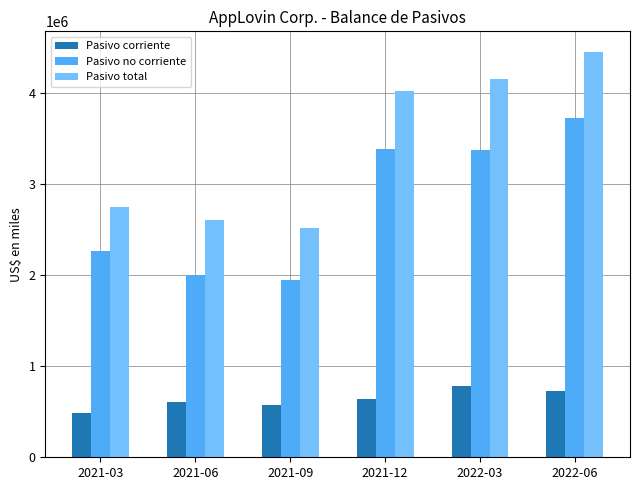

Read the Pasivo total value at 2021-06, to the nearest 10.

2601930